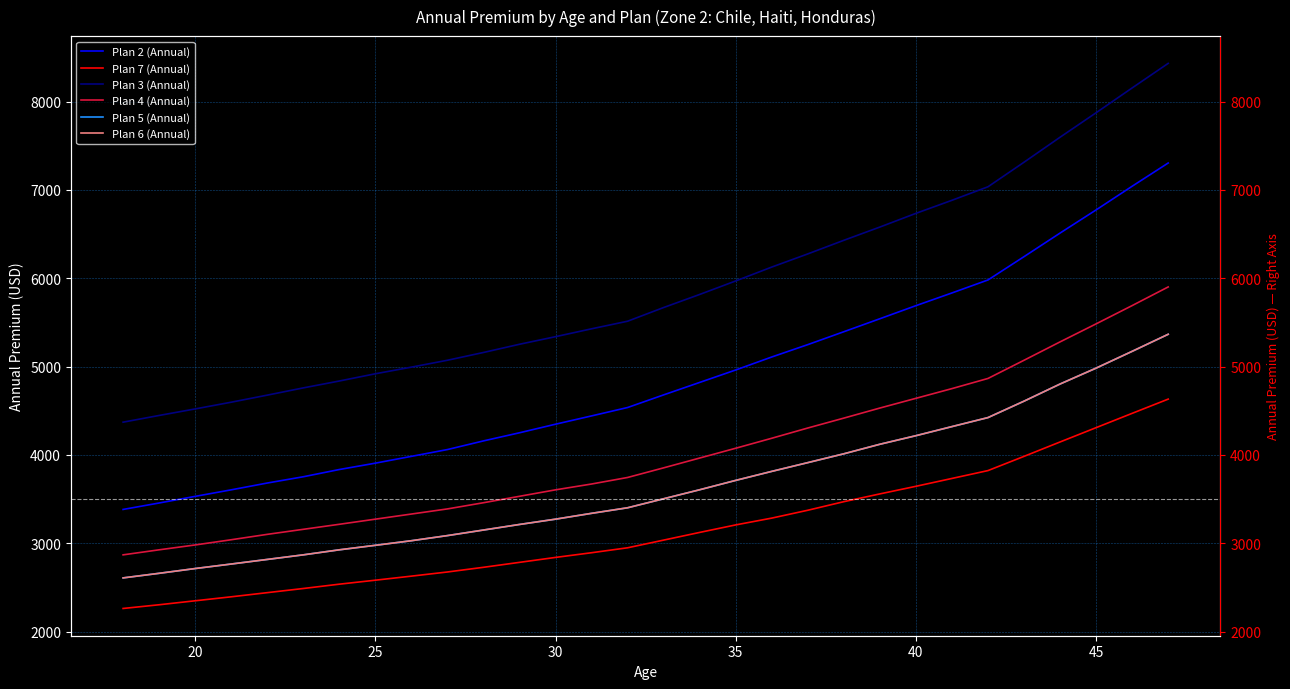

Which series has the largest total across all categories?

Plan 3 (Annual)